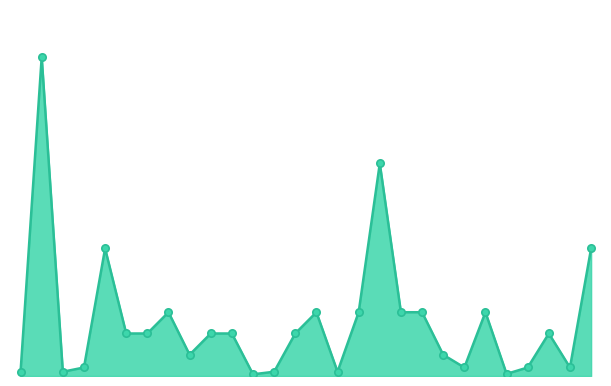

Does the chart have visible grid lines?

No